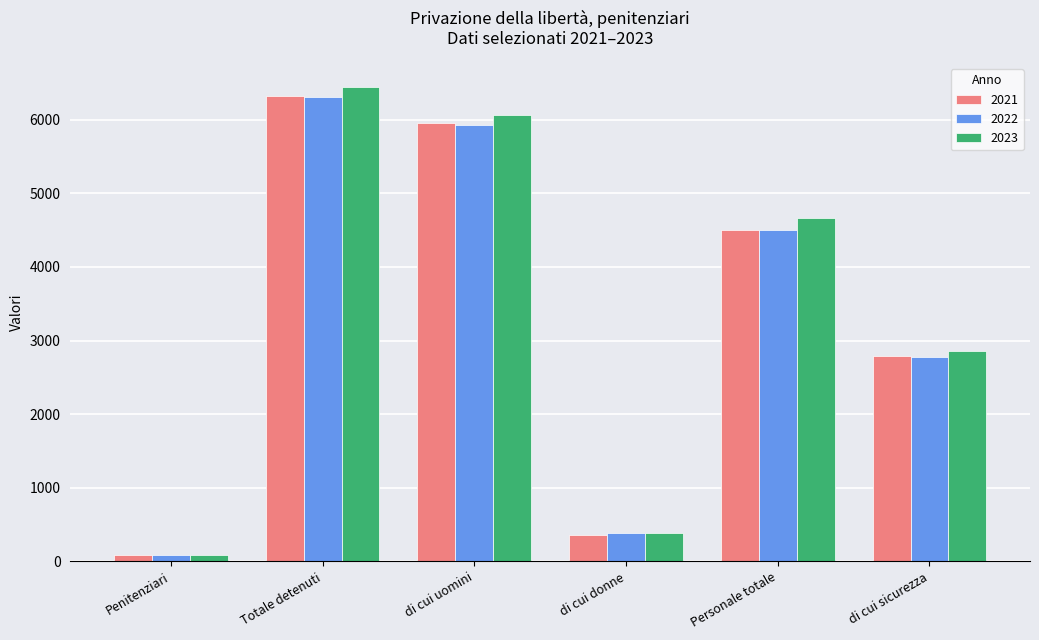

At which label is 2022 closest to 3200?

di cui sicurezza